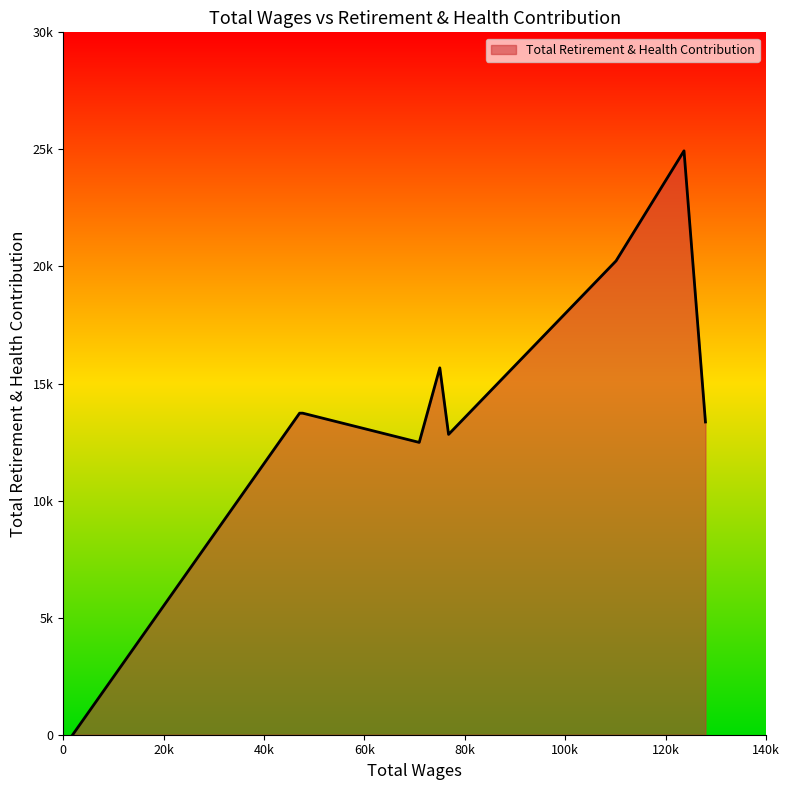

Does the chart display data point markers on the line(s)?

No